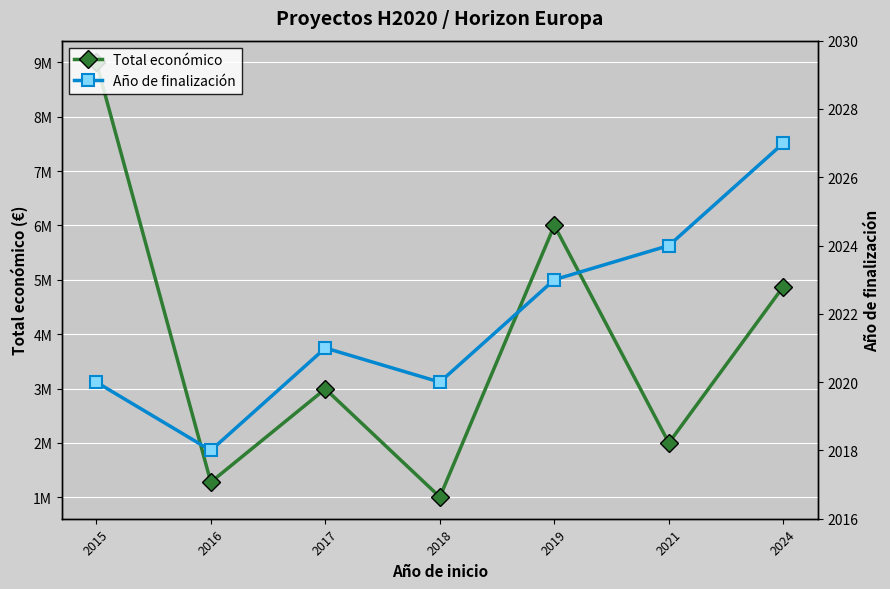

How many lines are shown in the chart?

2